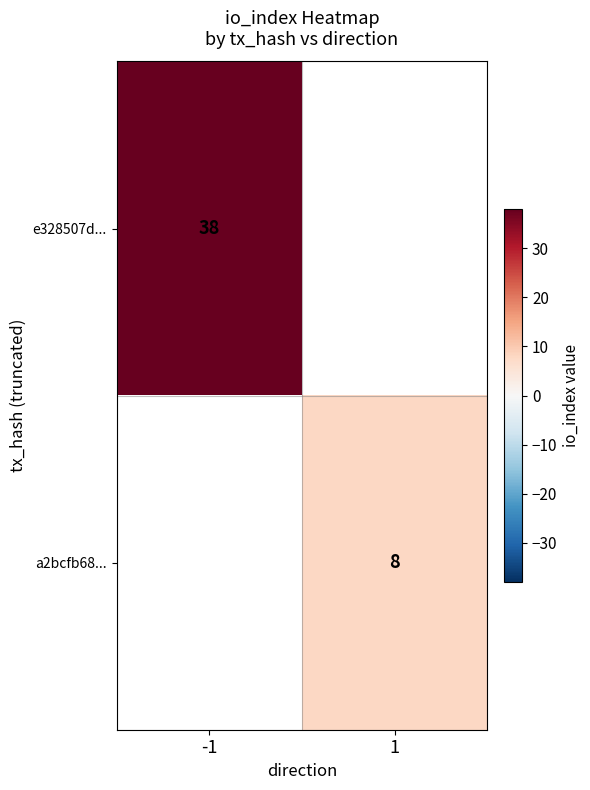

The value of e328507d... at -1 is 38. True or false?

True